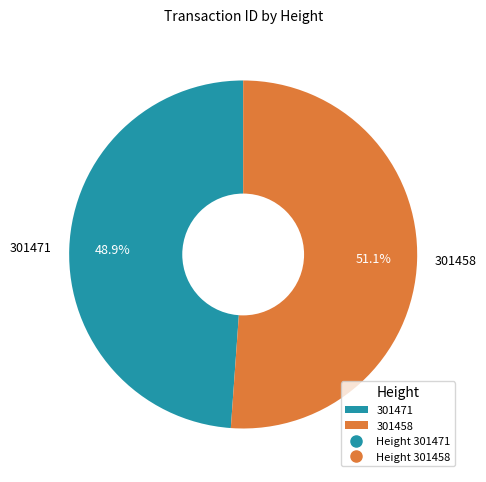

To the nearest percent, what portion does 301471 represent?

49%